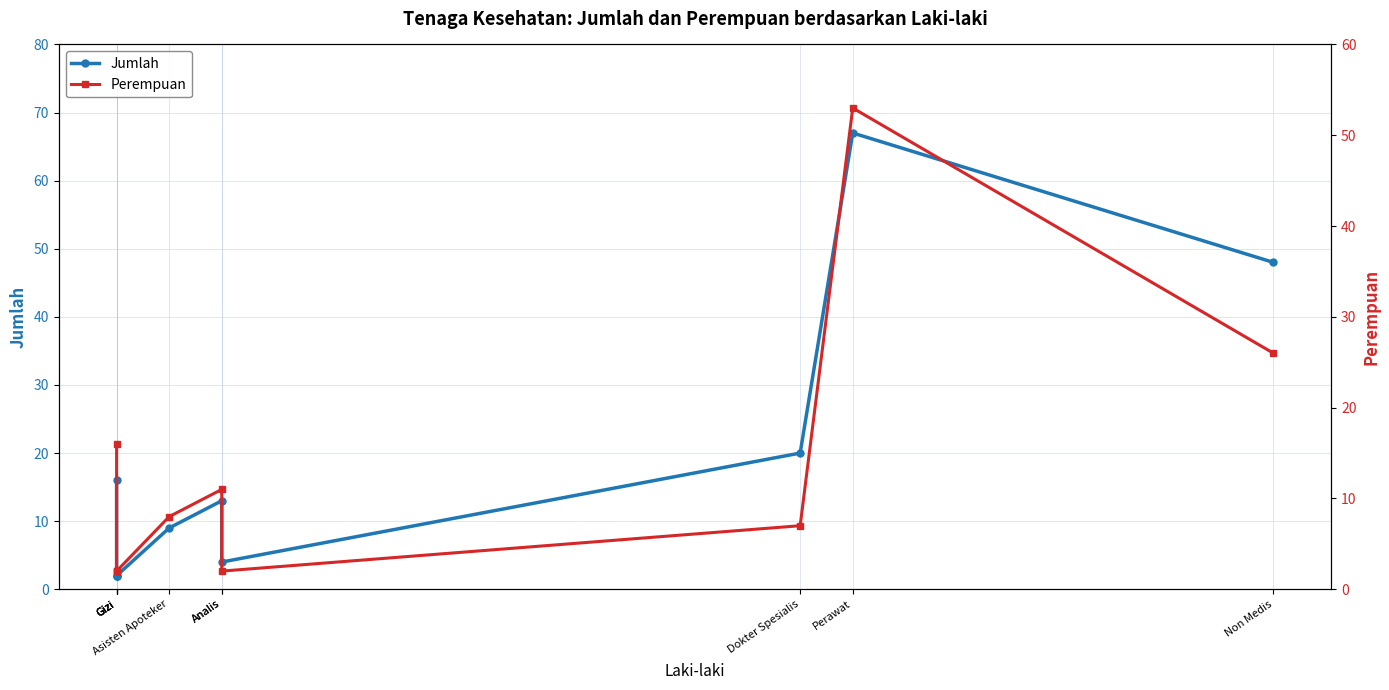

What is the label of the 5th point from the right?

Analis